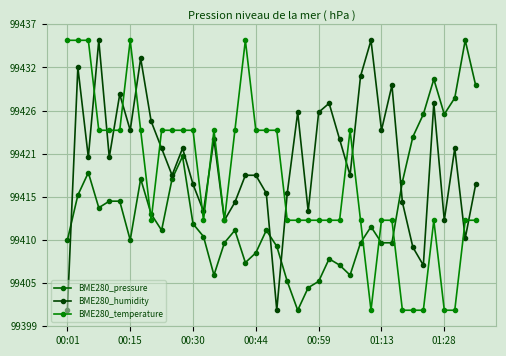

How many times do BME280_temperature and BME280_pressure cross each other?

5